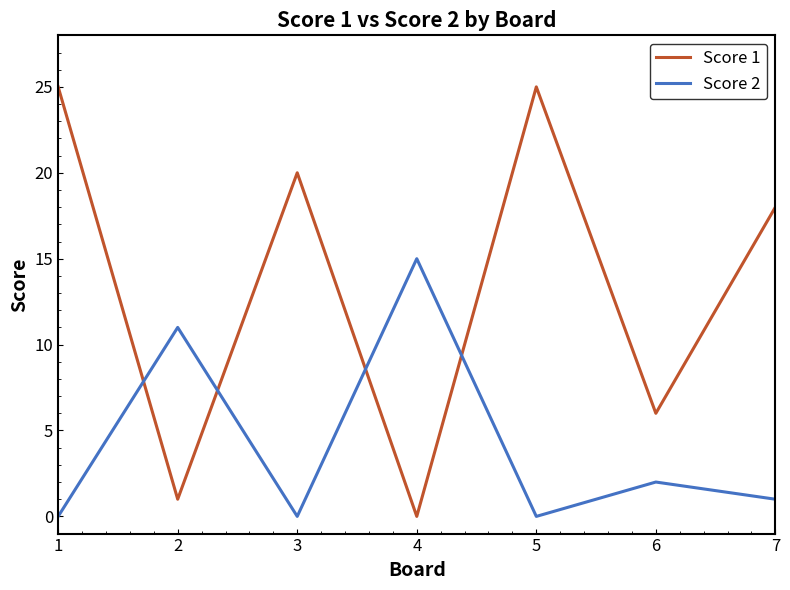

In Score 1, how many points are higher than both neighbors (excluding endpoints)?

2